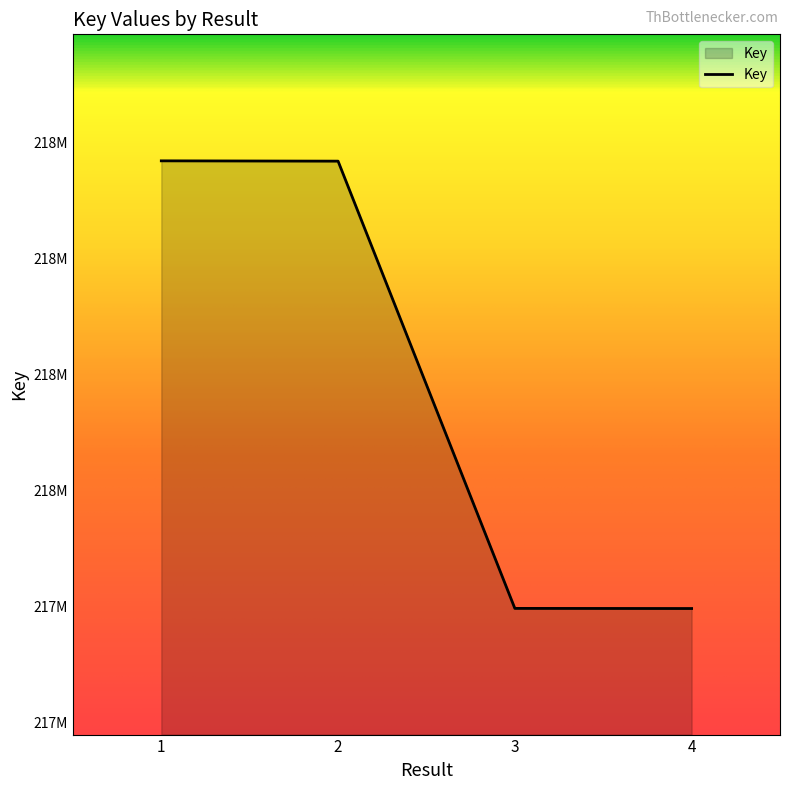

Reading left to right, extract all data points from this chart.

1=218168895	2=218168372	3=217397086	4=217396862